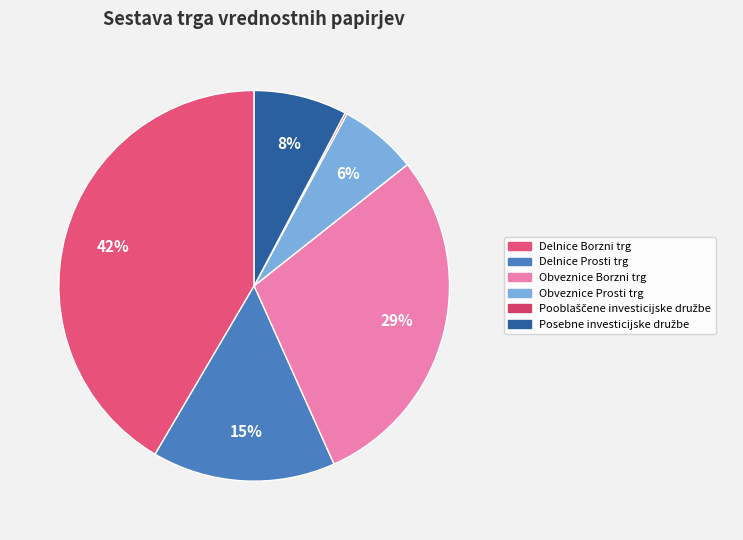

How many segments does this pie chart have?

6